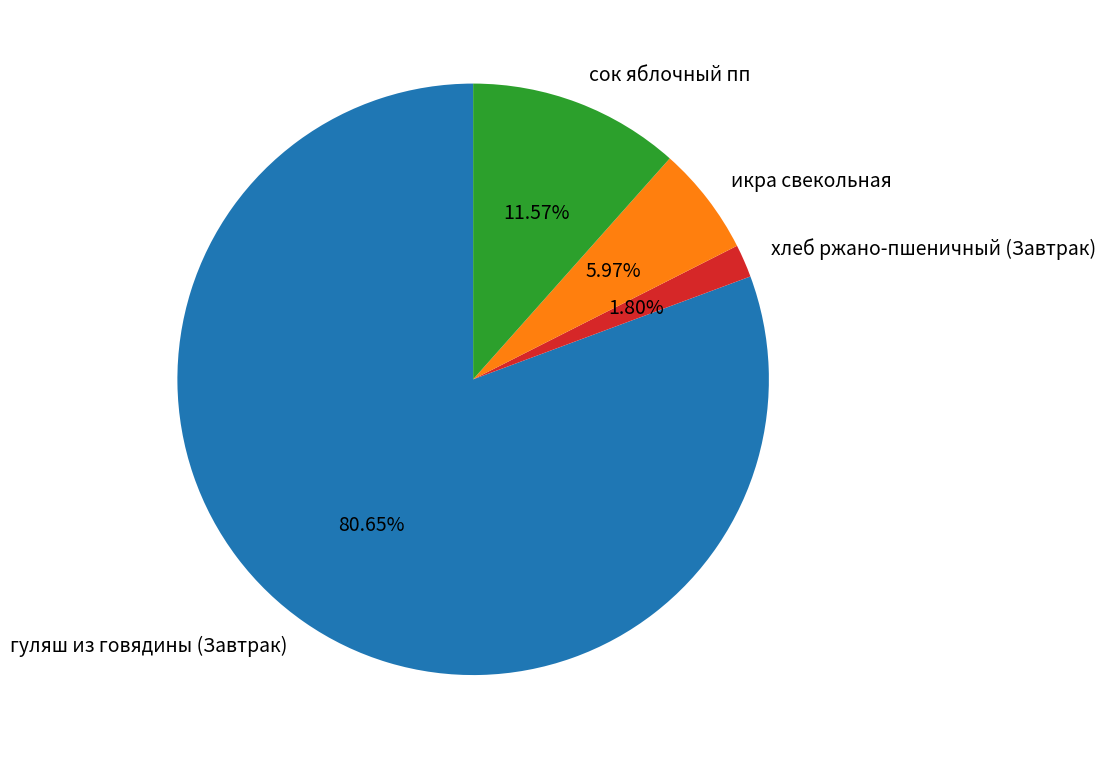

Is there any slice that represents more than half of the pie?

Yes